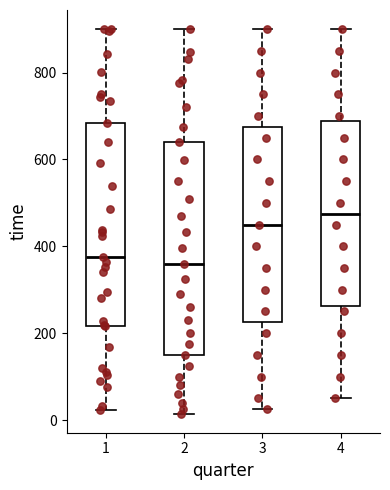

Which box is the tallest, from its lower edge to its upper edge?

2